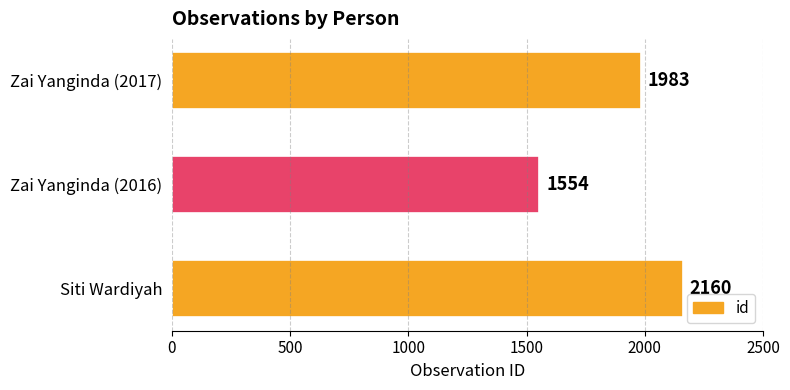

How many bars are there in total?

3